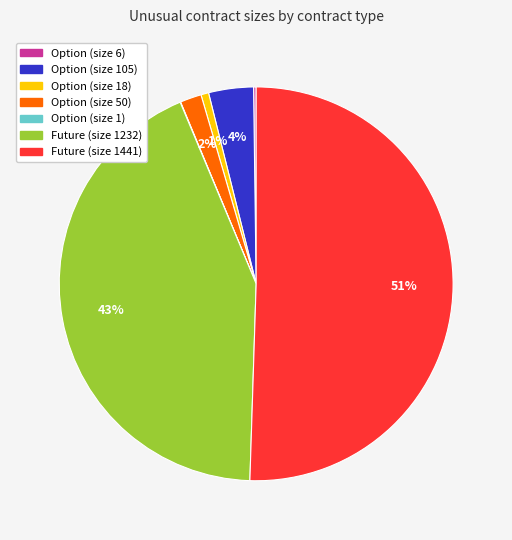

To the nearest percent, what percentage of the pie is Option (size 50)?

2%